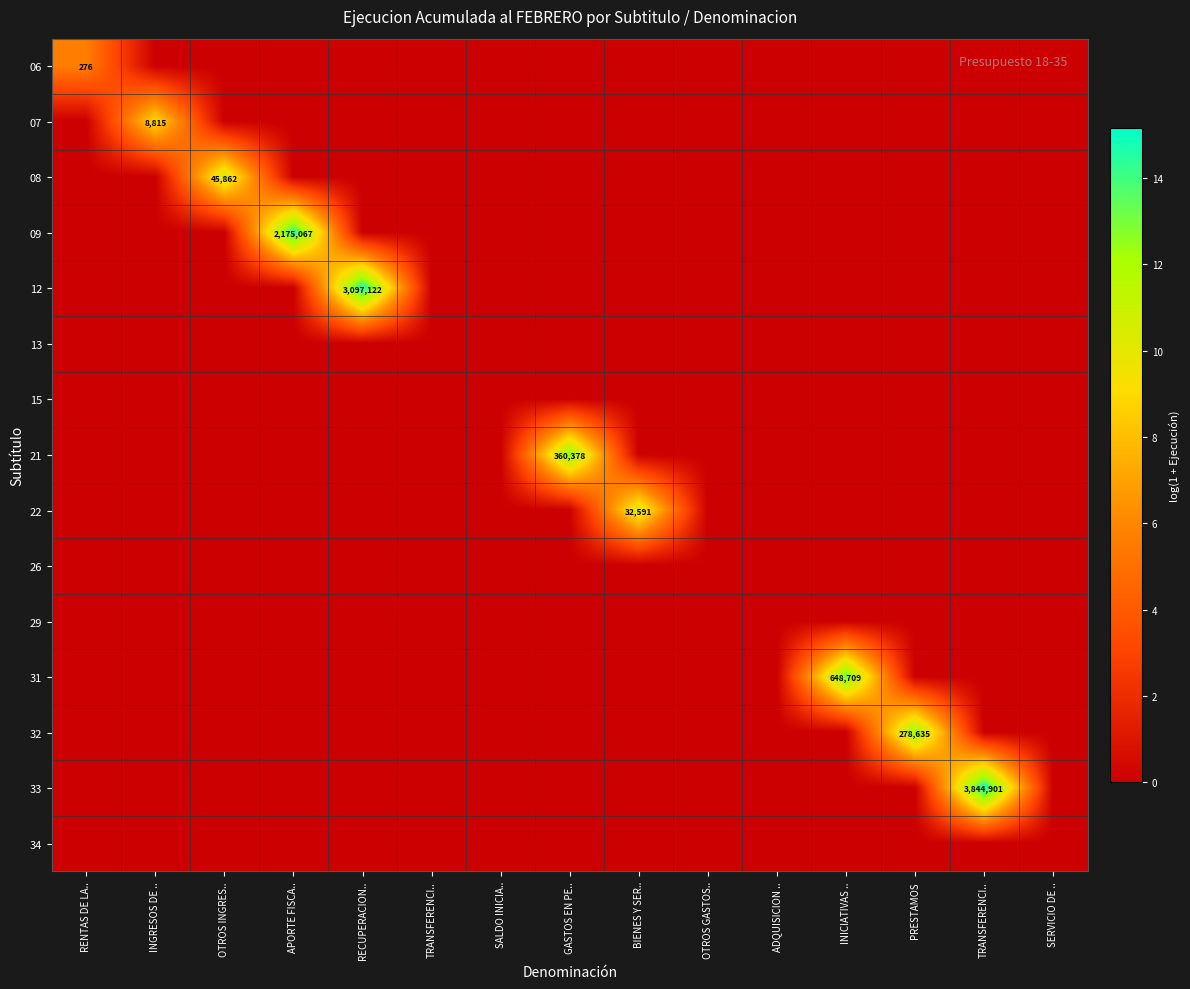

At which category is the sum across all series the highest?

TRANSFERENCI..